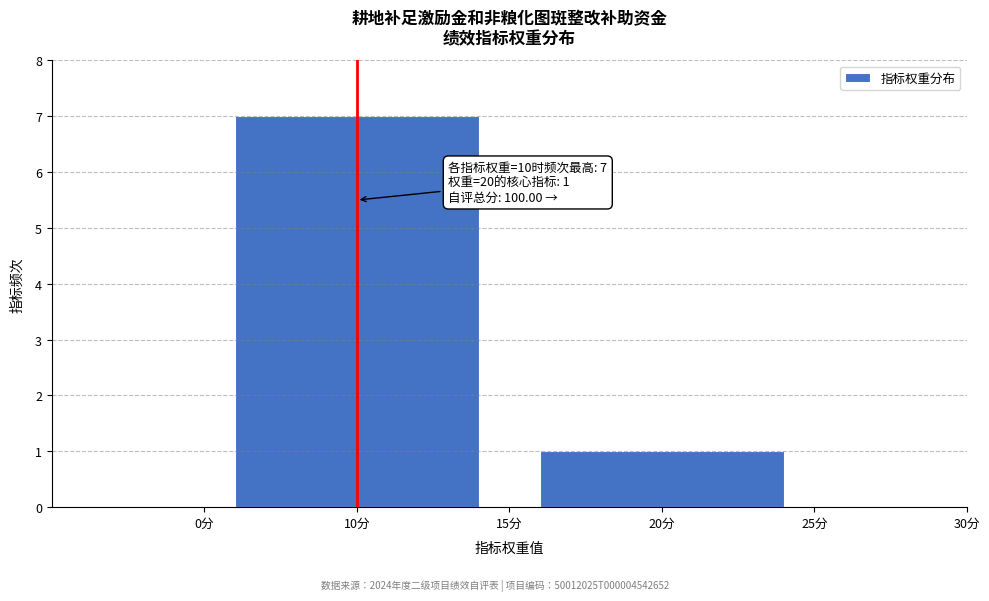

Reading left to right, transcribe all the data shown in this chart.

10分=7	20分=1